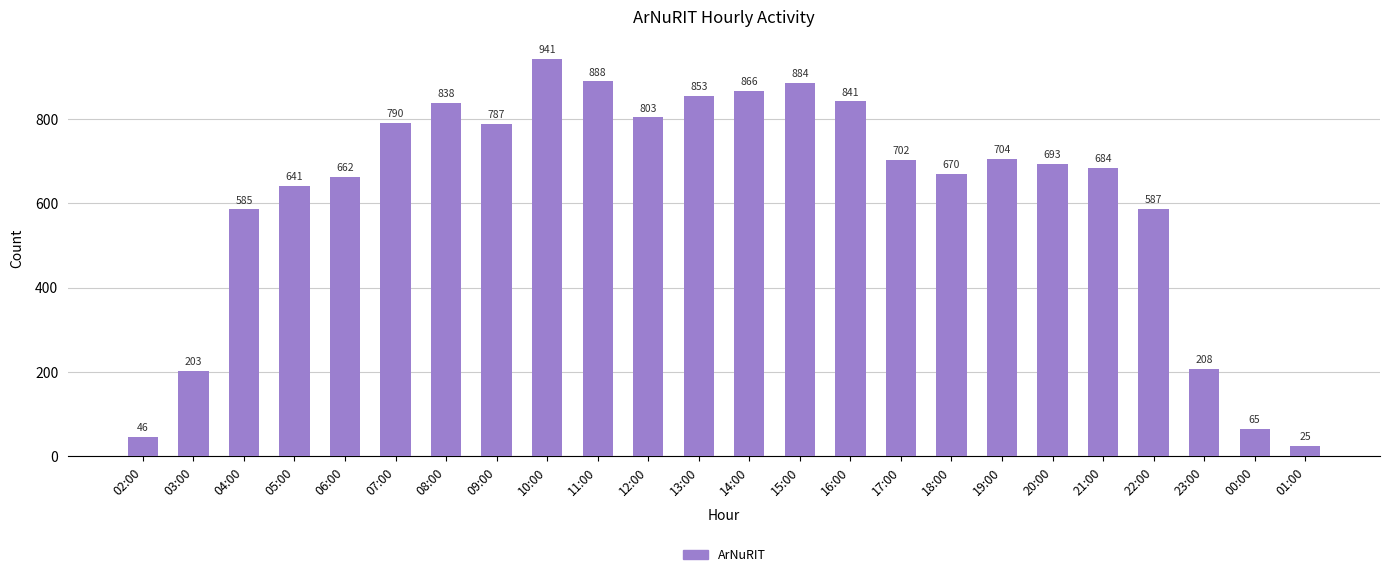

At which category does the chart reach its minimum across all series?

01:00